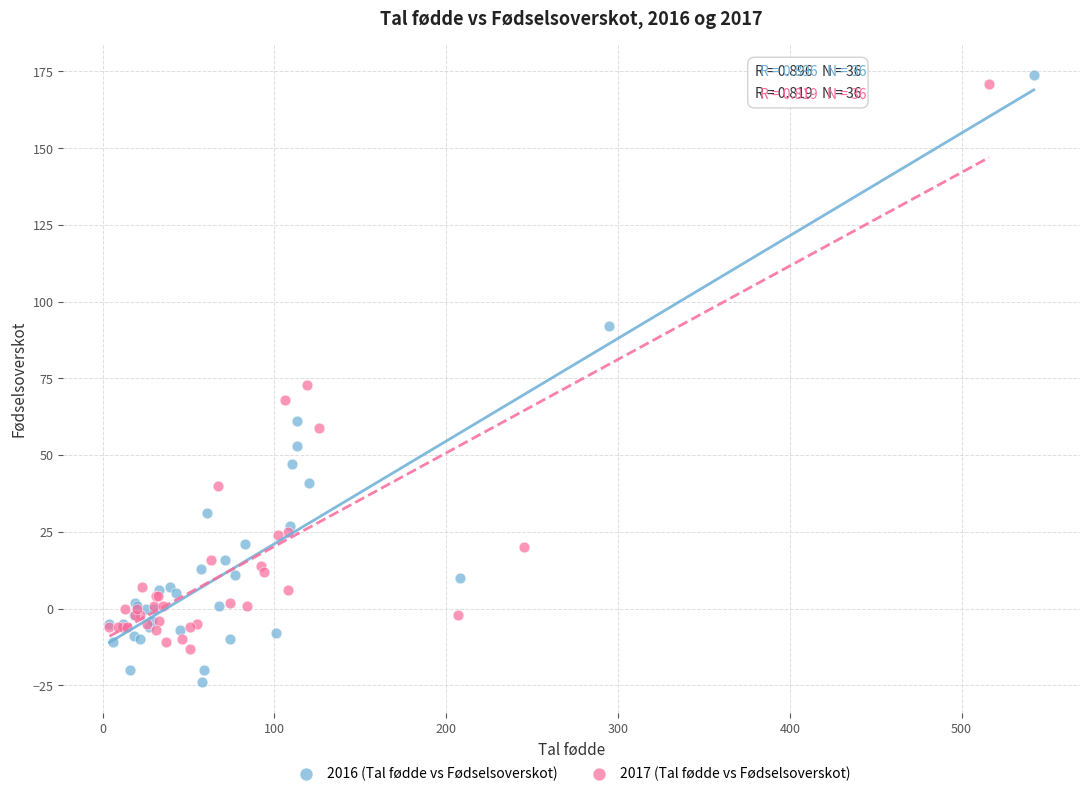

Which series contains the highest Y value?

2016 (Tal fødde vs Fødselsoverskot)